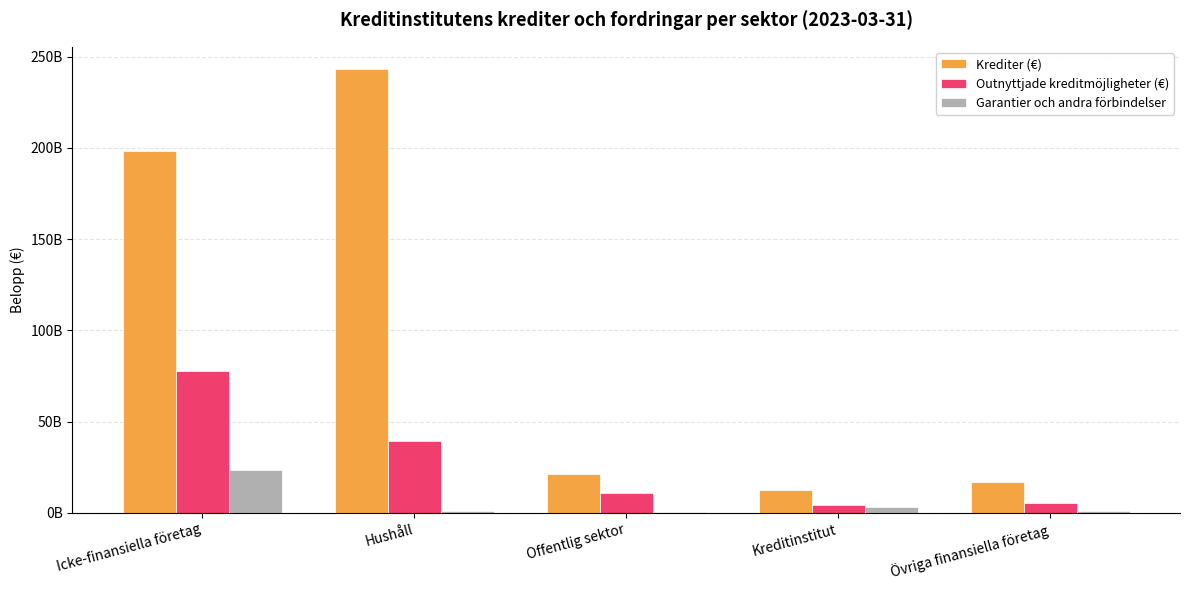

Are the bars horizontal?

No